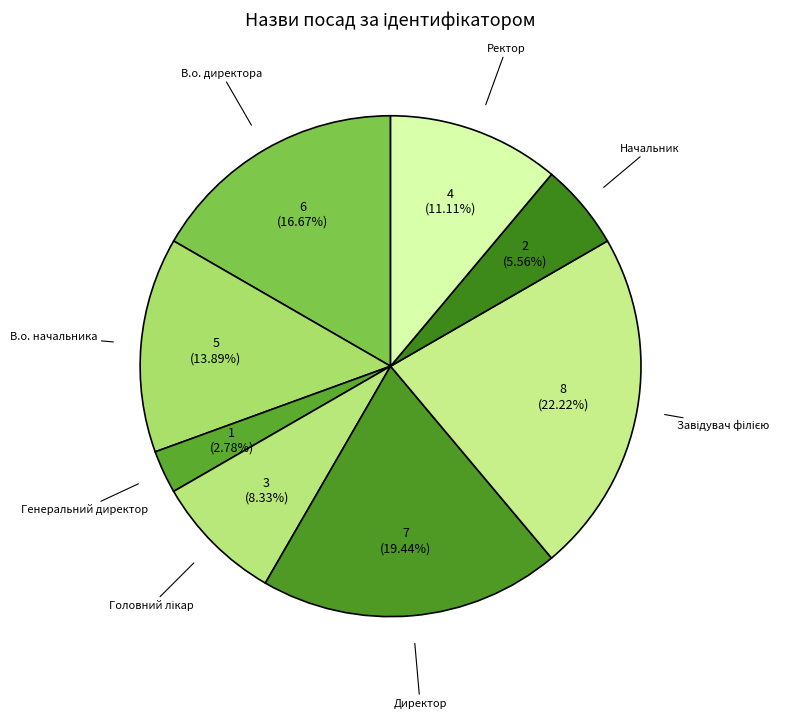

Approximately how many times larger is the value at В.о. начальника compared to Начальник?

2.5